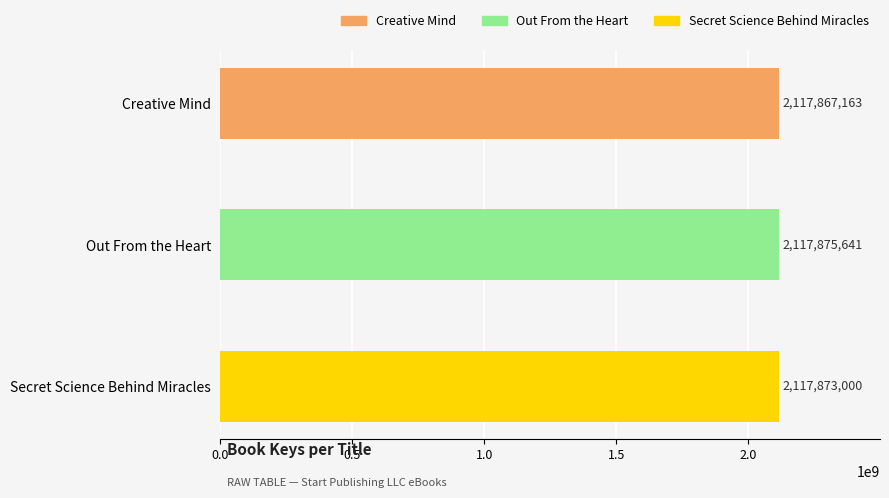

Which label corresponds to the largest value in the chart?

Out From the Heart